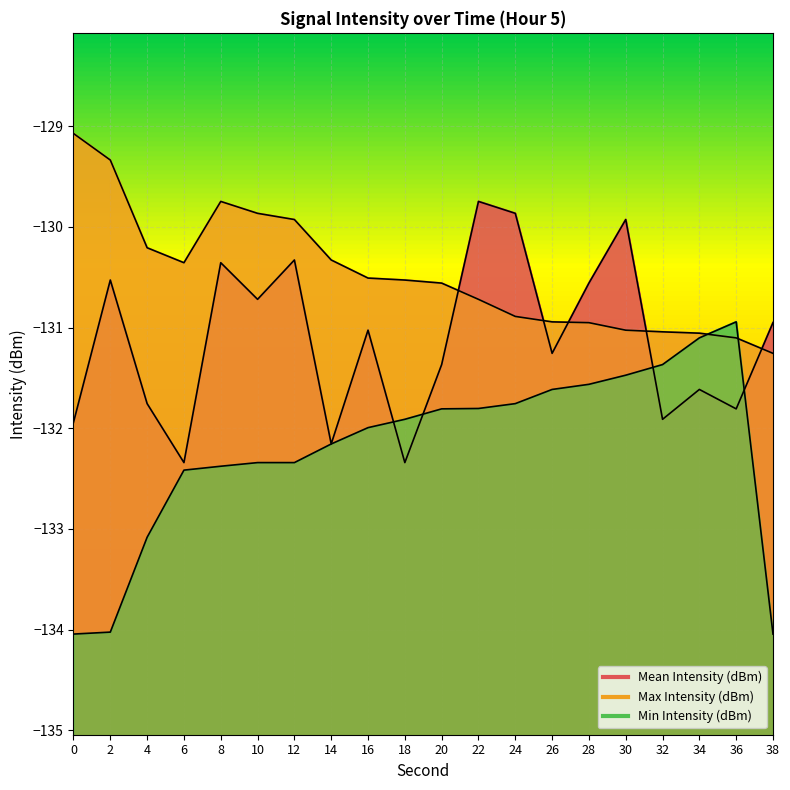

What is the sum of all Min Intensity (dBm) values?

-2644.2